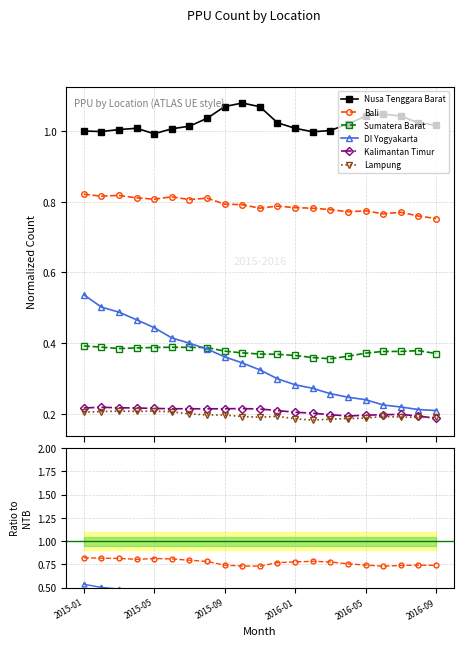

Count the DI Yogyakarta values in the range 0 to 1.

21